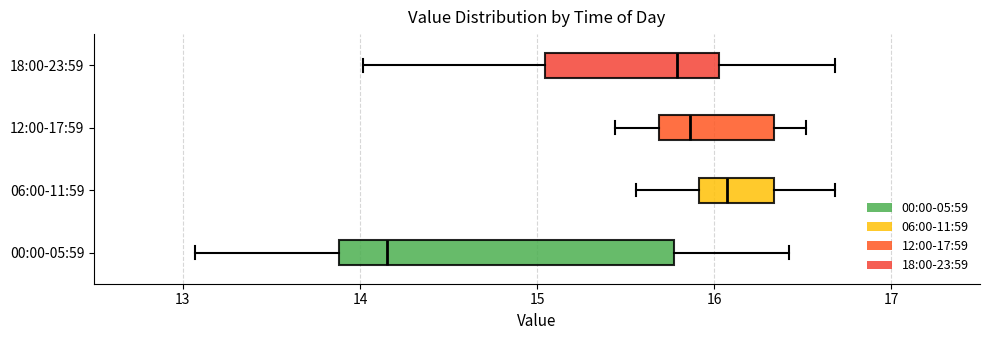

Which box is the widest, from its left edge to its right edge?

00:00-05:59